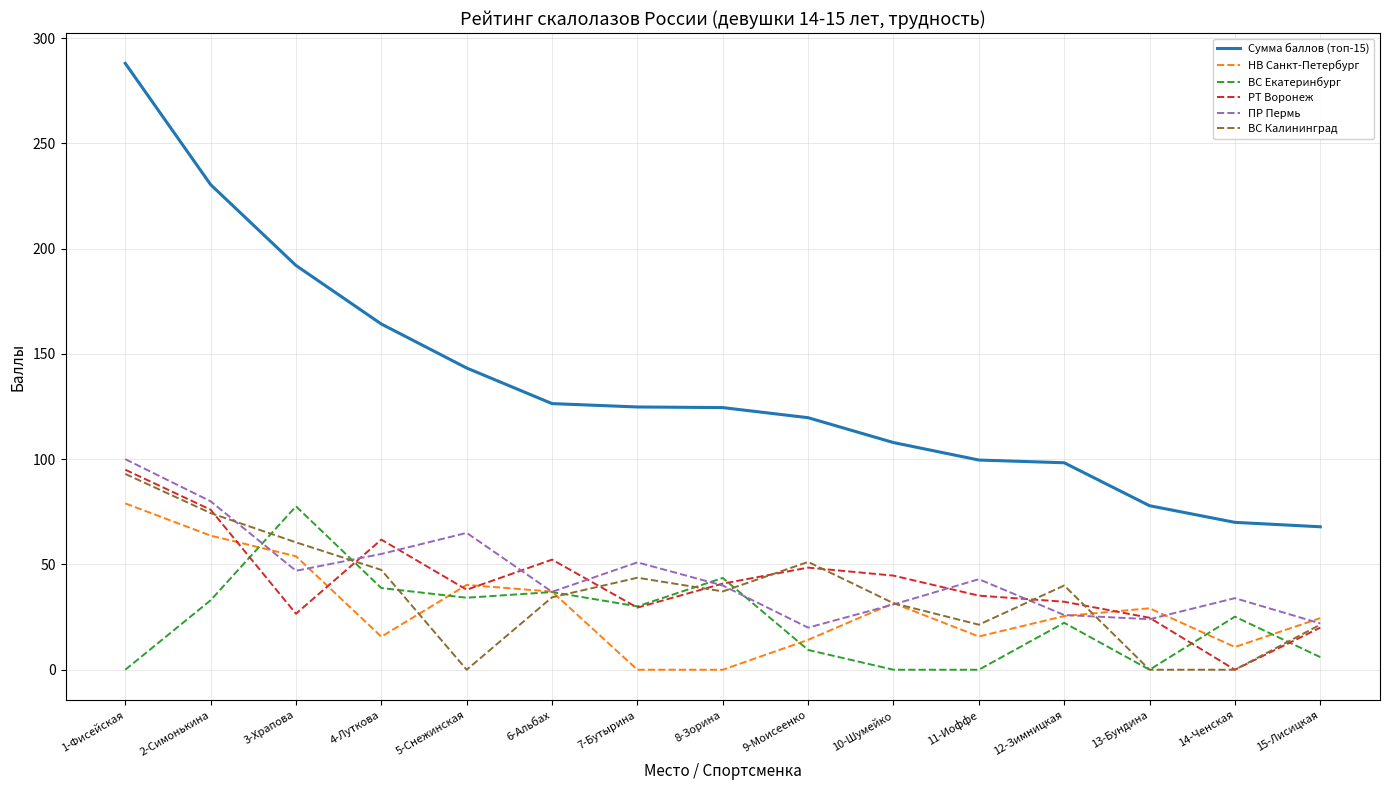

Does the chart have visible grid lines?

Yes